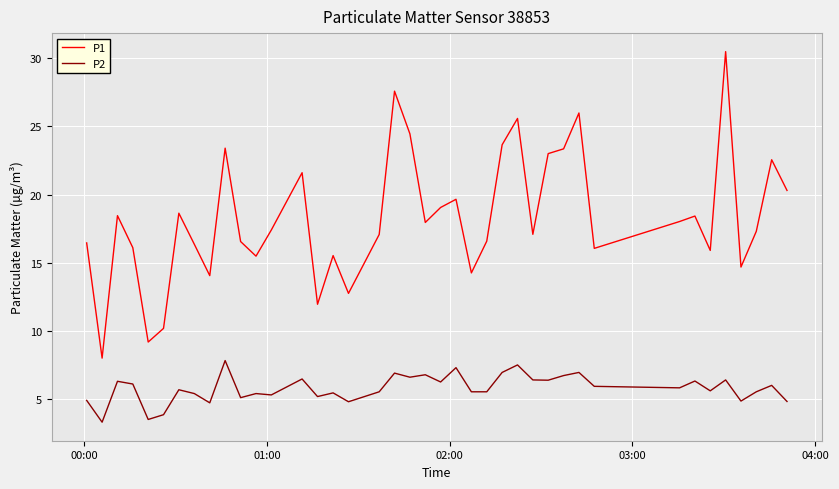

List the series in order of their overall mean, highest first.

P1, P2